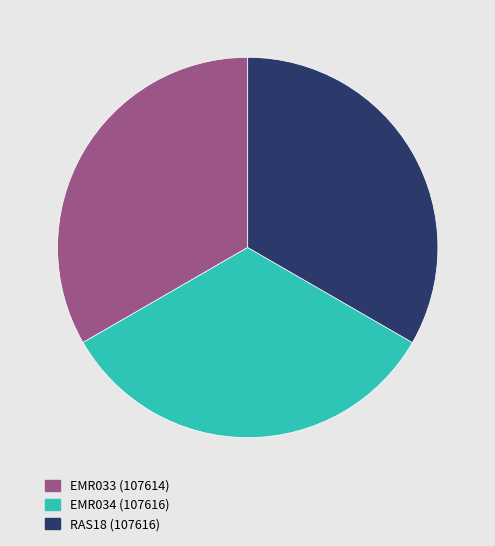

Approximately how many times larger is the value at RAS18 (107616) compared to EMR034 (107616)?

1.0